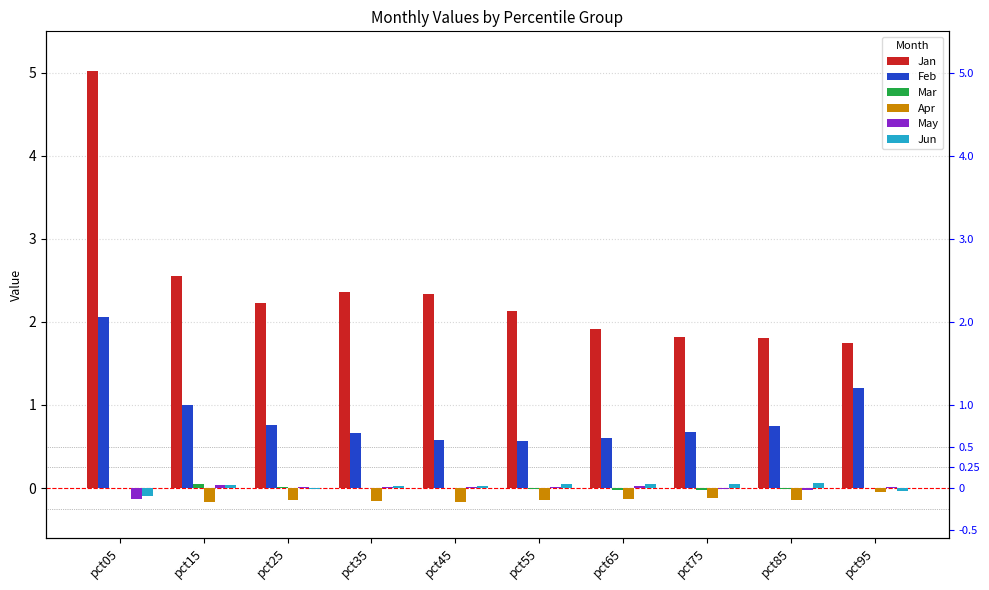

Is it true that Mar equals 0.0 at pct35?

False